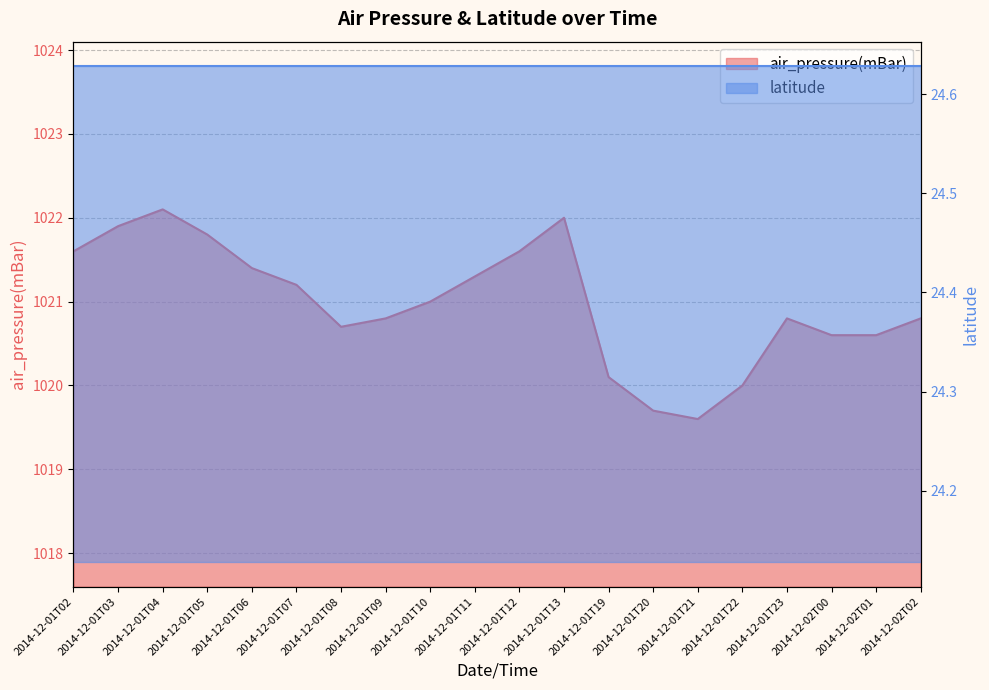

Is it true that the value at 2014-12-02T02 is 1020.8?

True